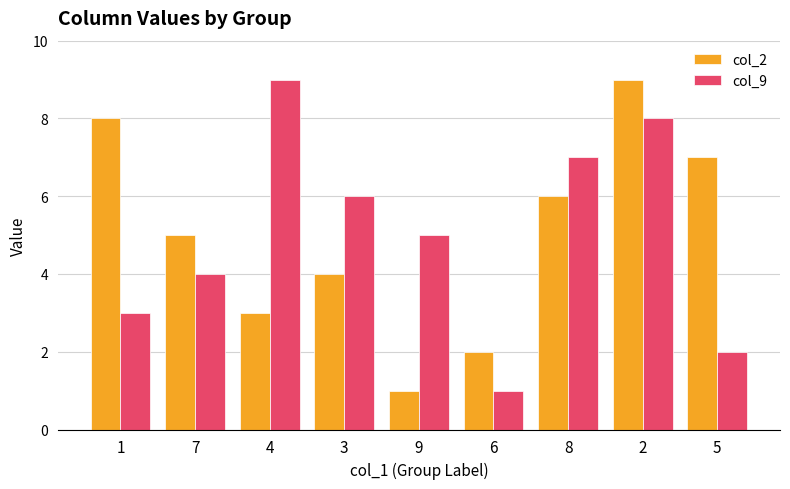

What is the minimum value for col_9?

1